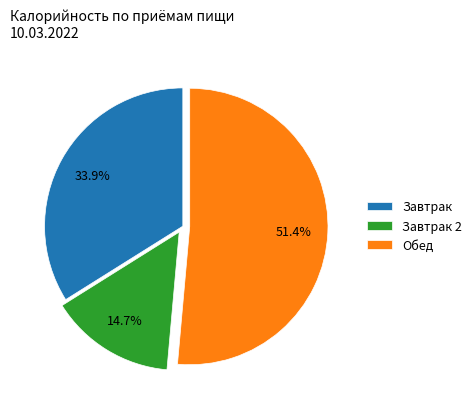

What is the total percentage of Обед and Завтрак?

85.3%